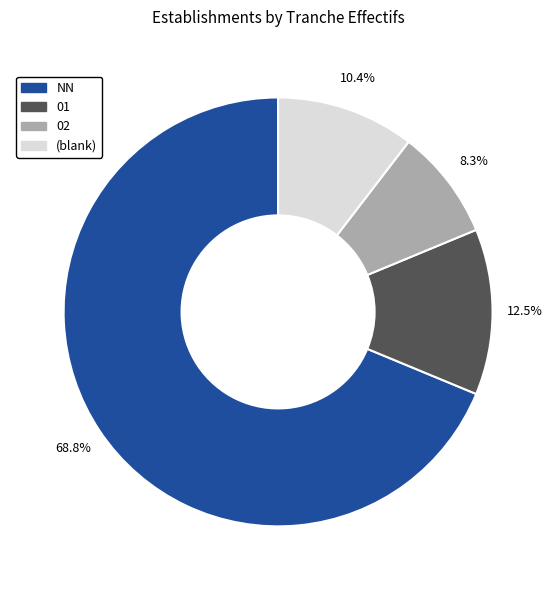

To the nearest percent, what is the difference between the largest and smallest slice percentages?

60%